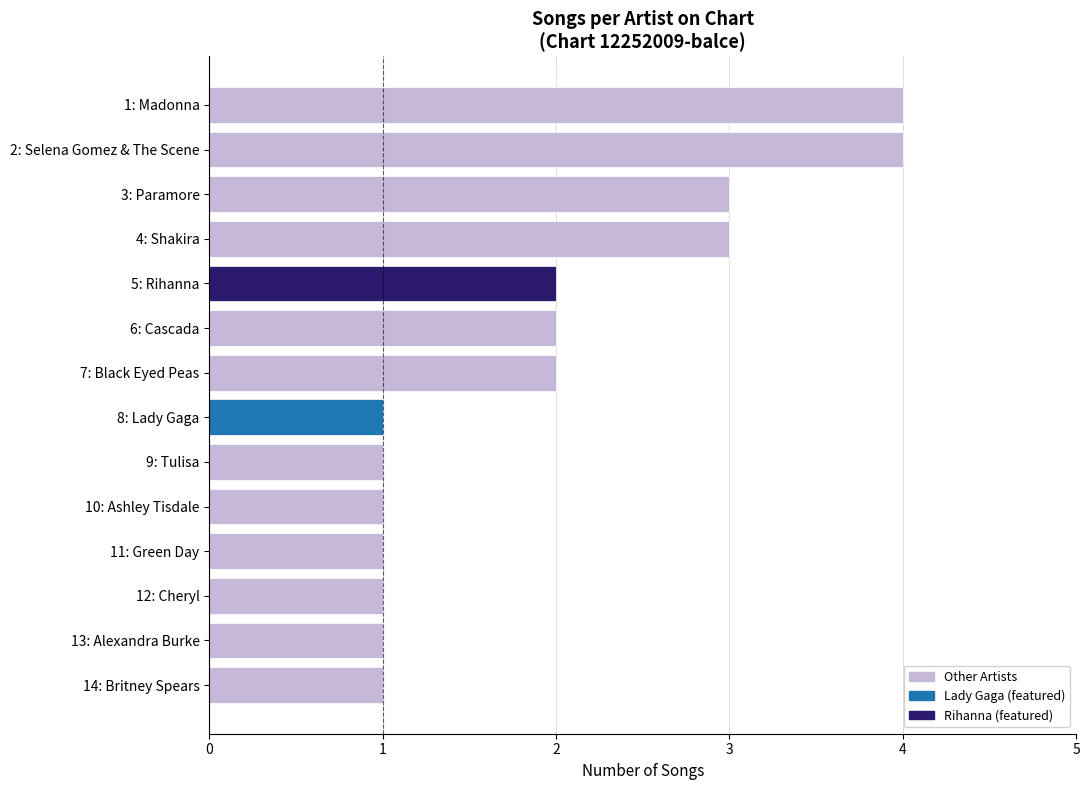

Is it true that the value at 4: Shakira is 5?

False